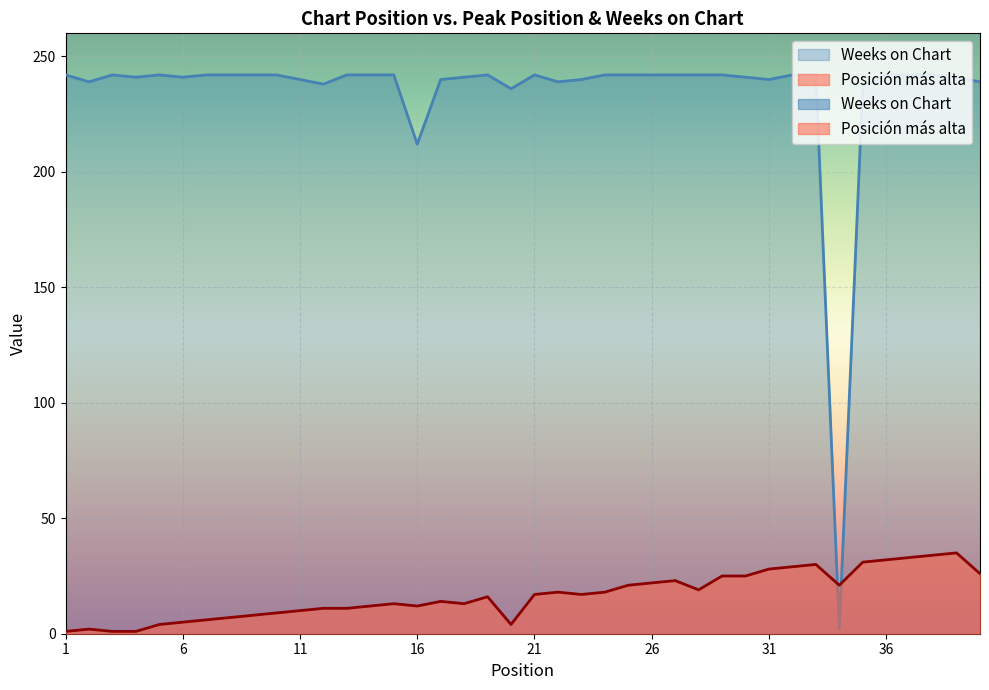

List the series in order of their overall mean, highest first.

Weeks on Chart, Posicion mas alta